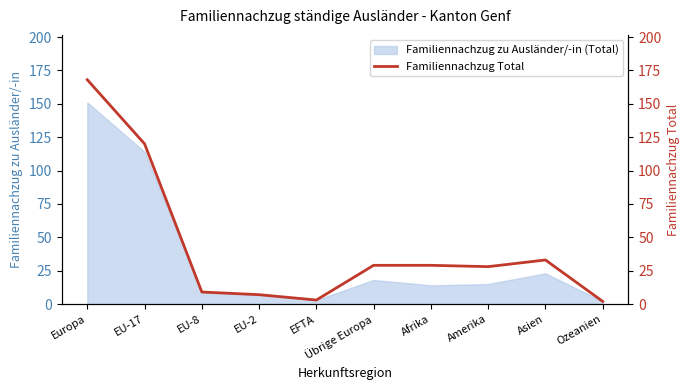

At which label is the value closest to 85?

EU-17